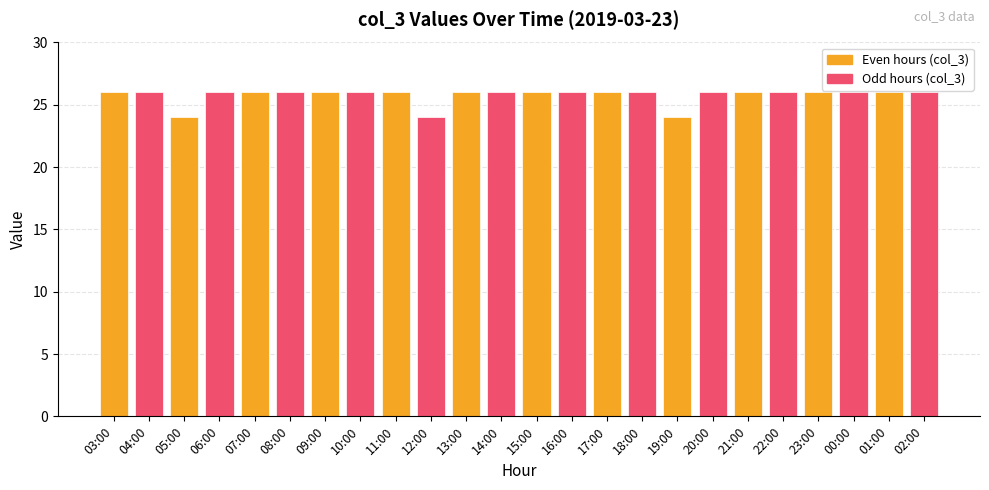

Read the value at 07:00.

26